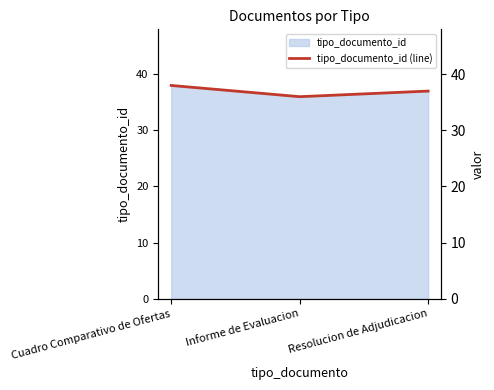

What is the sum of all values?

111